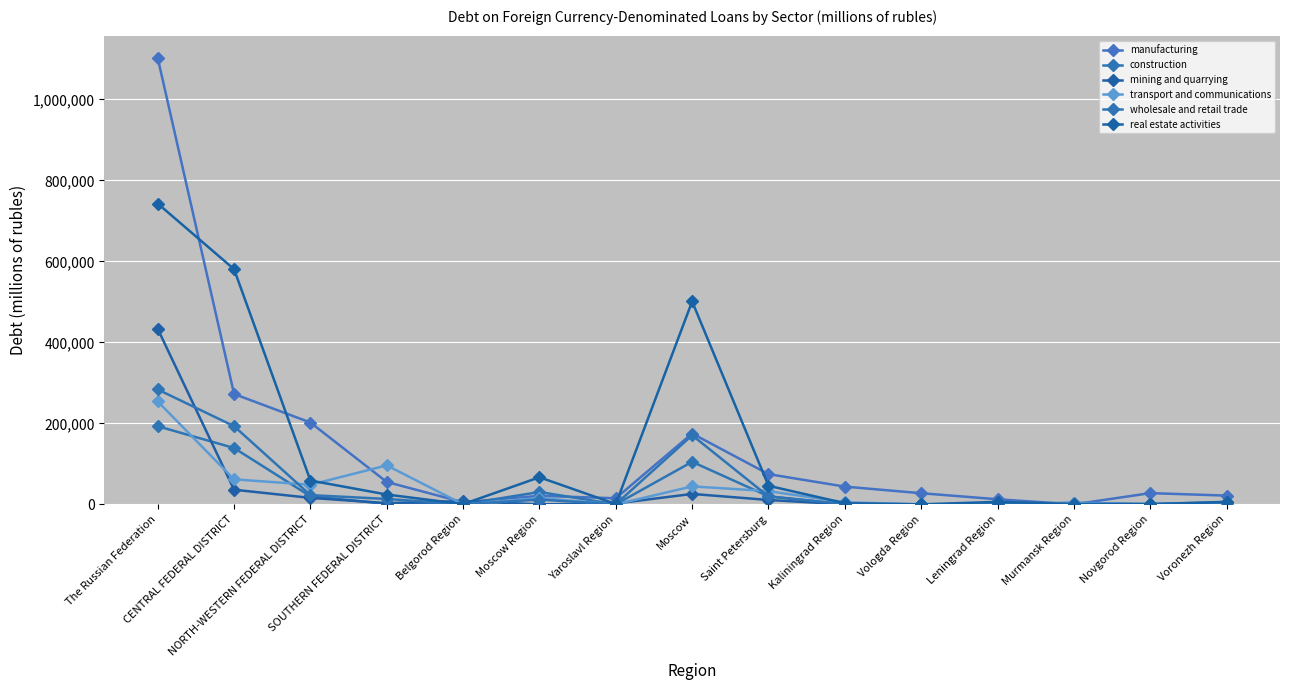

What is the value of the real estate activities point at the 8th from the left?

501009